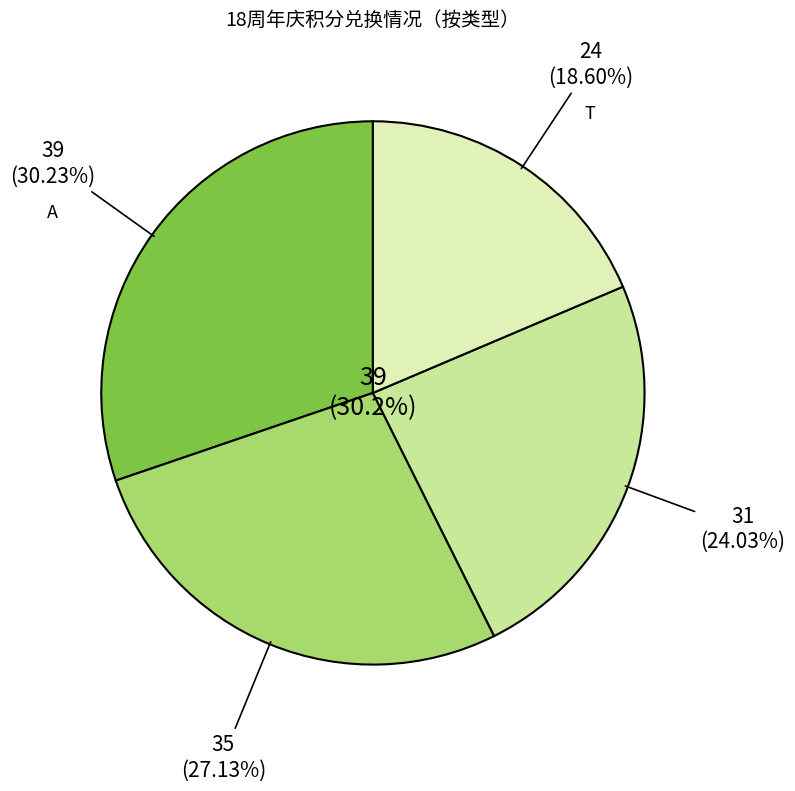

Is it true that A is 40% of the pie?

False